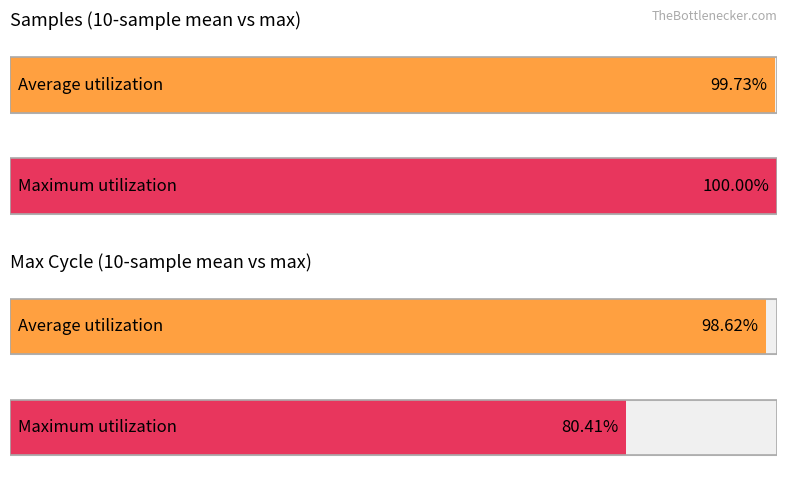

List the series in order of their peak value, highest first.

Samples, Max_cycle